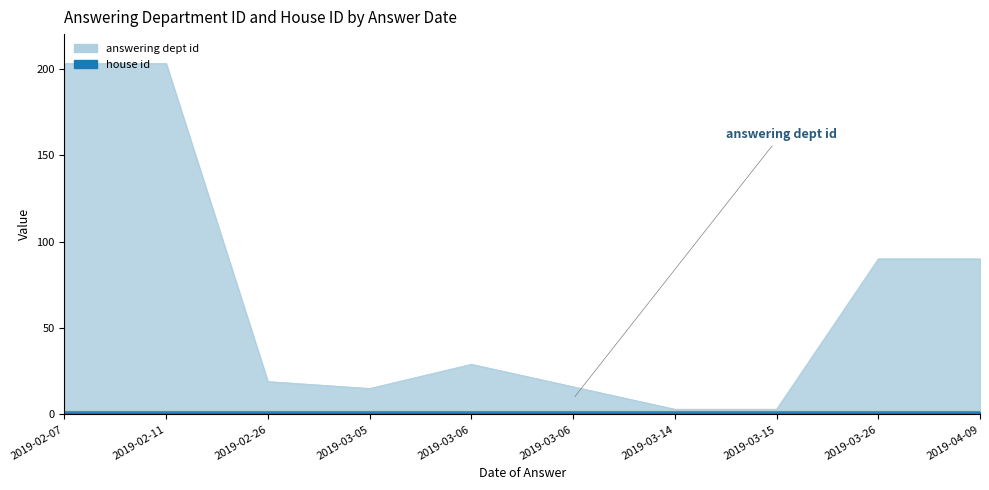

Rank the categories by value from highest to lowest.

2019-02-07, 2019-02-11, 2019-03-26, 2019-04-09, 2019-03-06, 2019-02-26, 2019-03-06, 2019-03-05, 2019-03-14, 2019-03-15